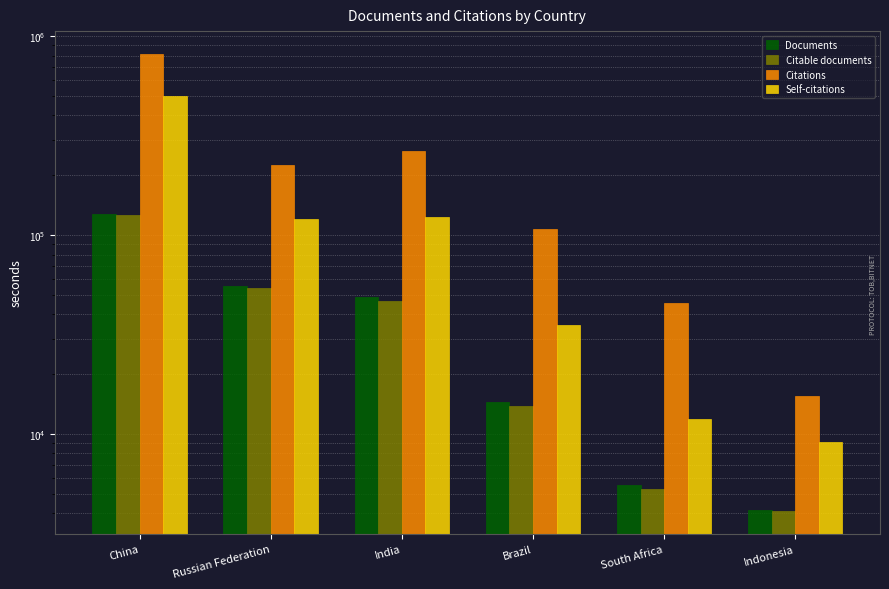

The Citations series shows 448677 at China. True or false?

False